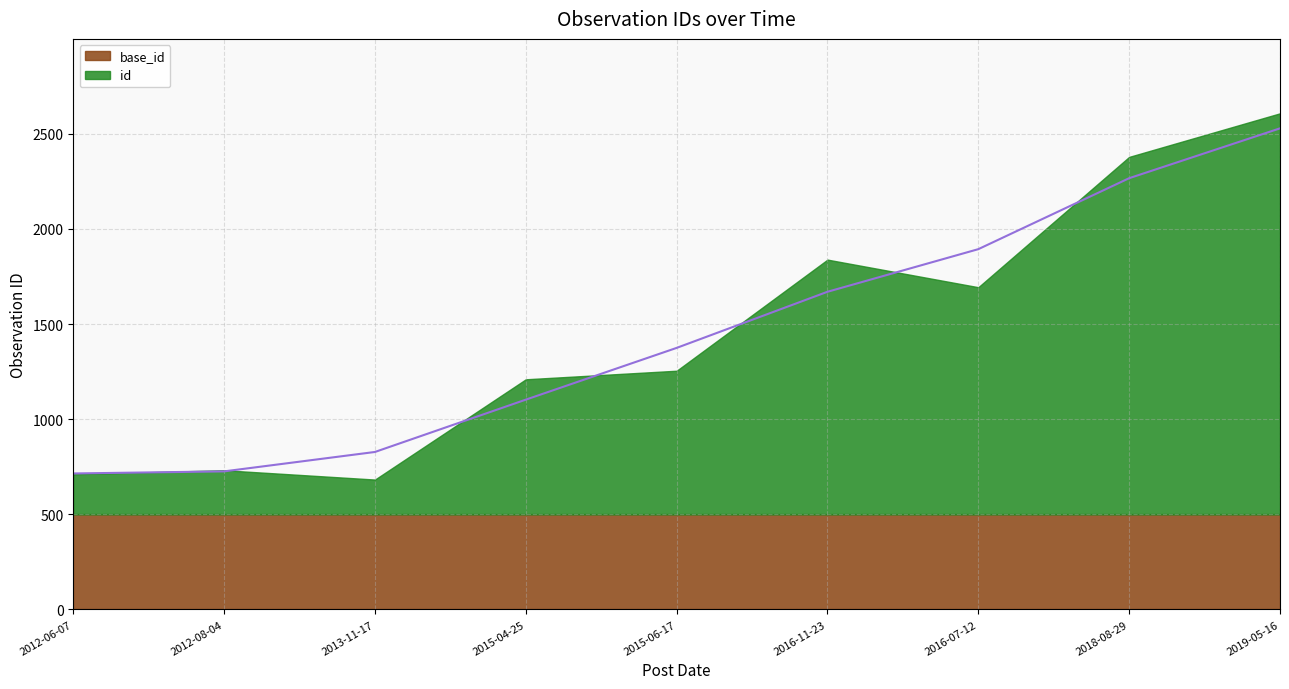

Reading left to right, what are all the values shown in this chart?

715	726	828	1103	1375	1670	1894	2267	2529